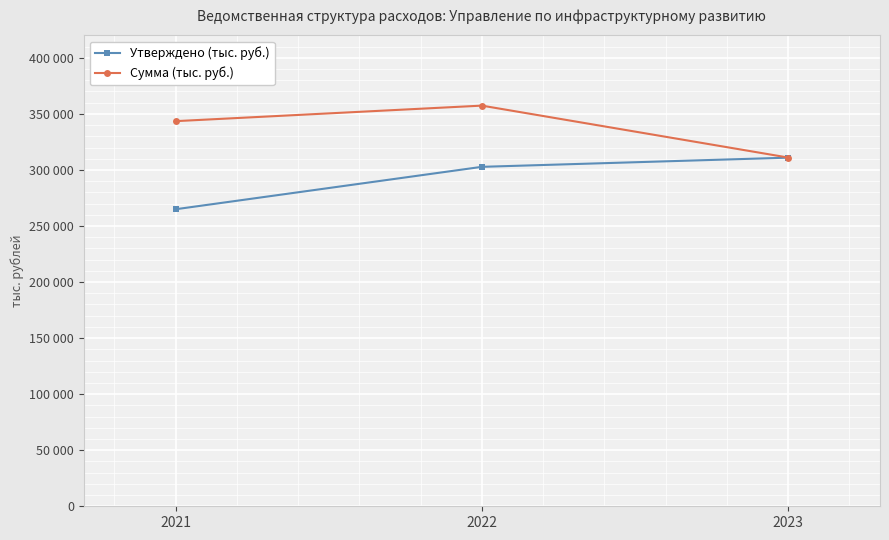

What is the spread (max minus min) of values at 2021?

78577.6